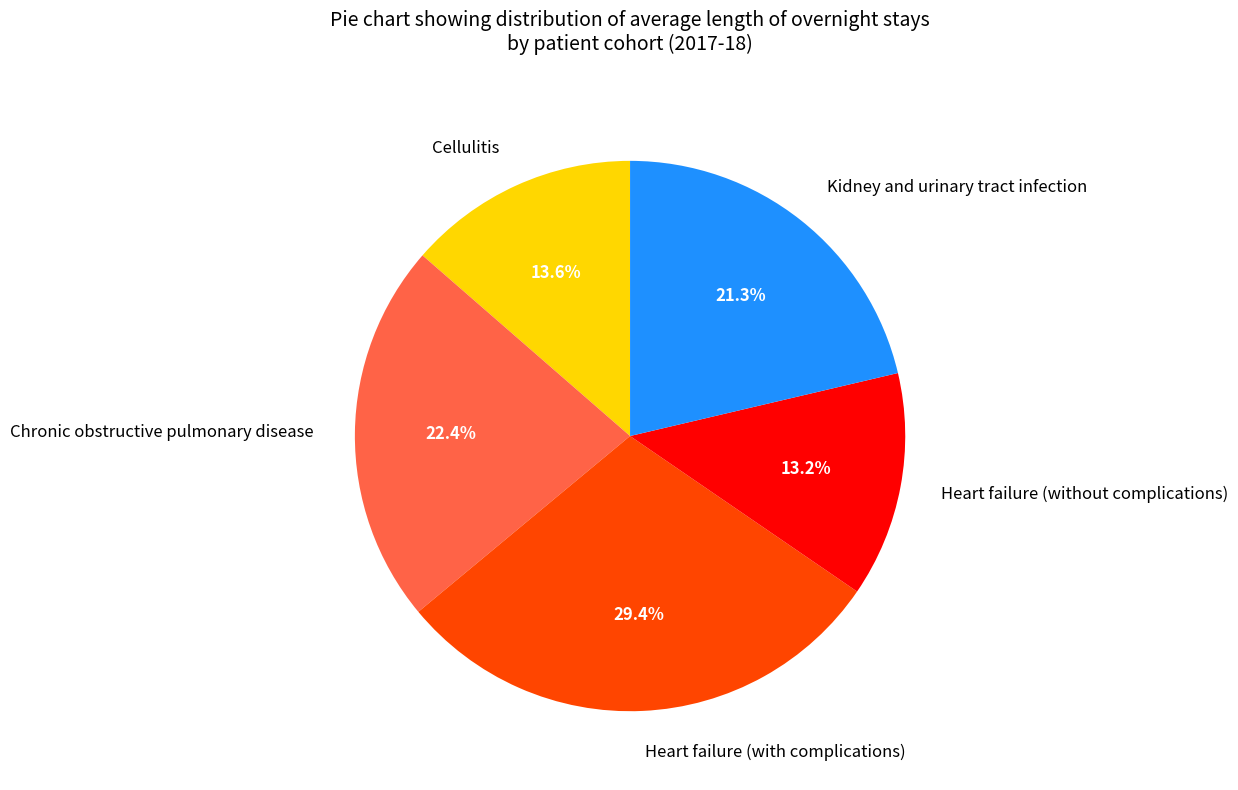

Approximately how many times larger is the value at Chronic obstructive pulmonary disease compared to Heart failure (with complications)?

0.8